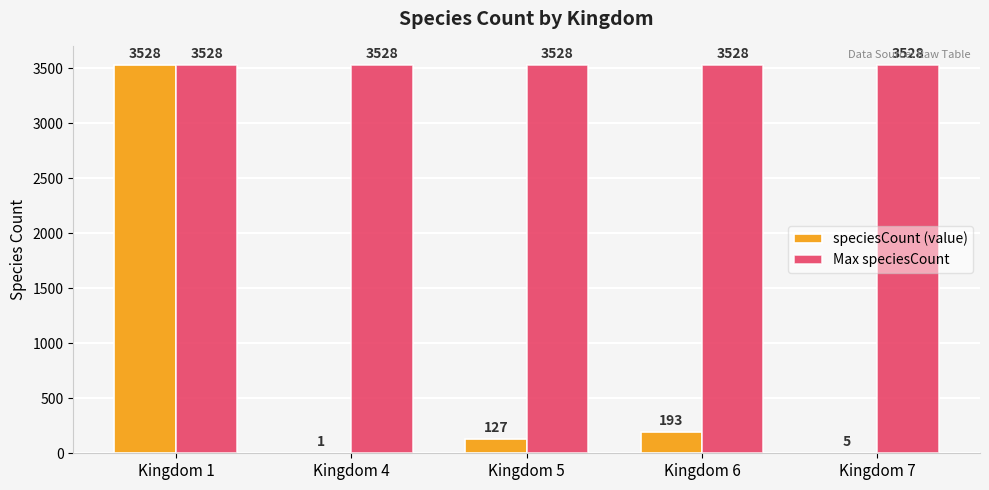

What is the total value across all series at Kingdom 4?

3529